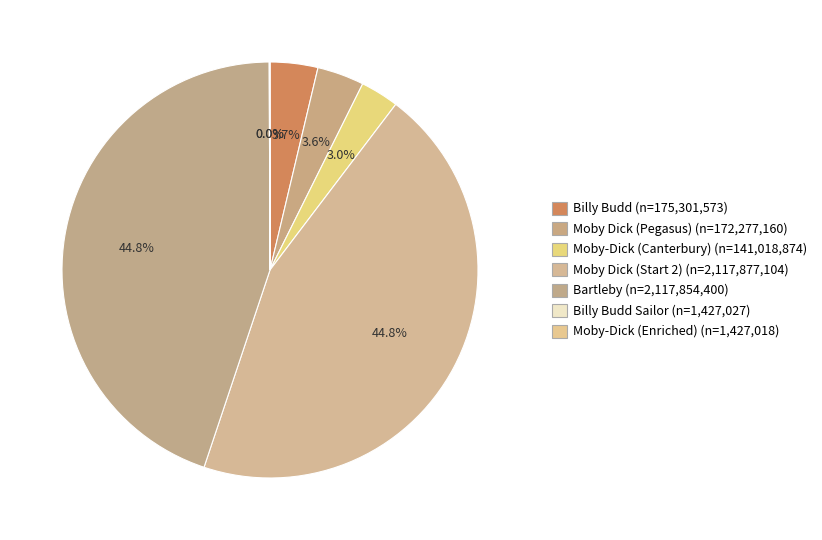

What is the largest slice in the pie chart?

Moby Dick (2117877104)